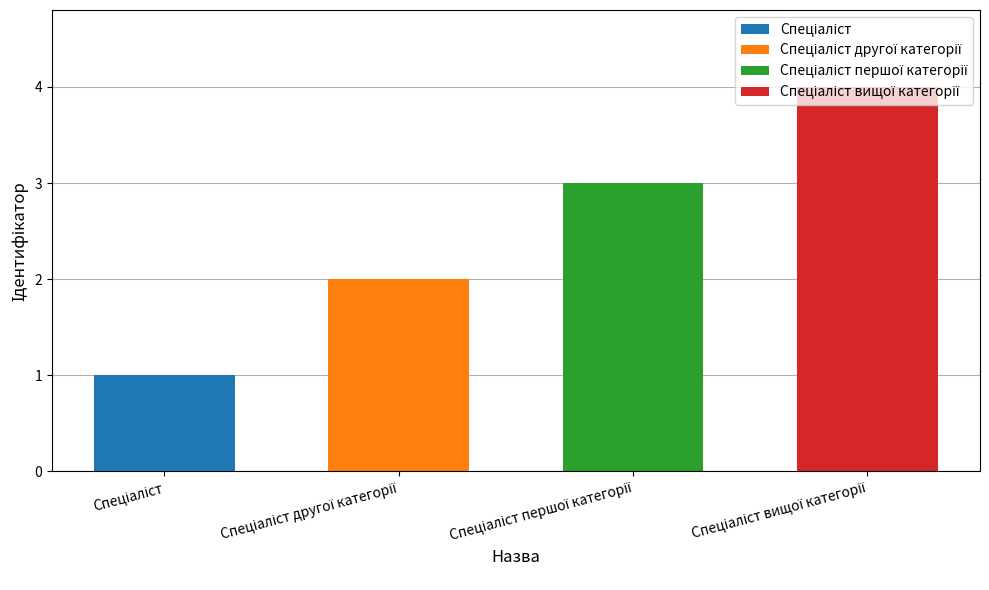

List the labels in order of value, smallest first.

Спеціаліст, Спеціаліст другої категорії, Спеціаліст першої категорії, Спеціаліст вищої категорії